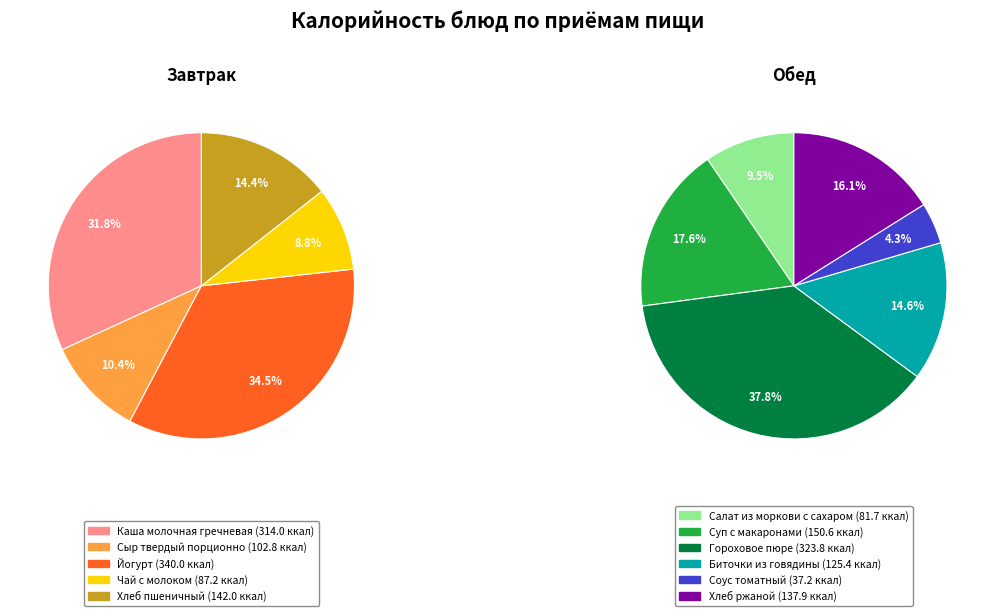

Which category has the biggest portion of the pie?

Йогурт